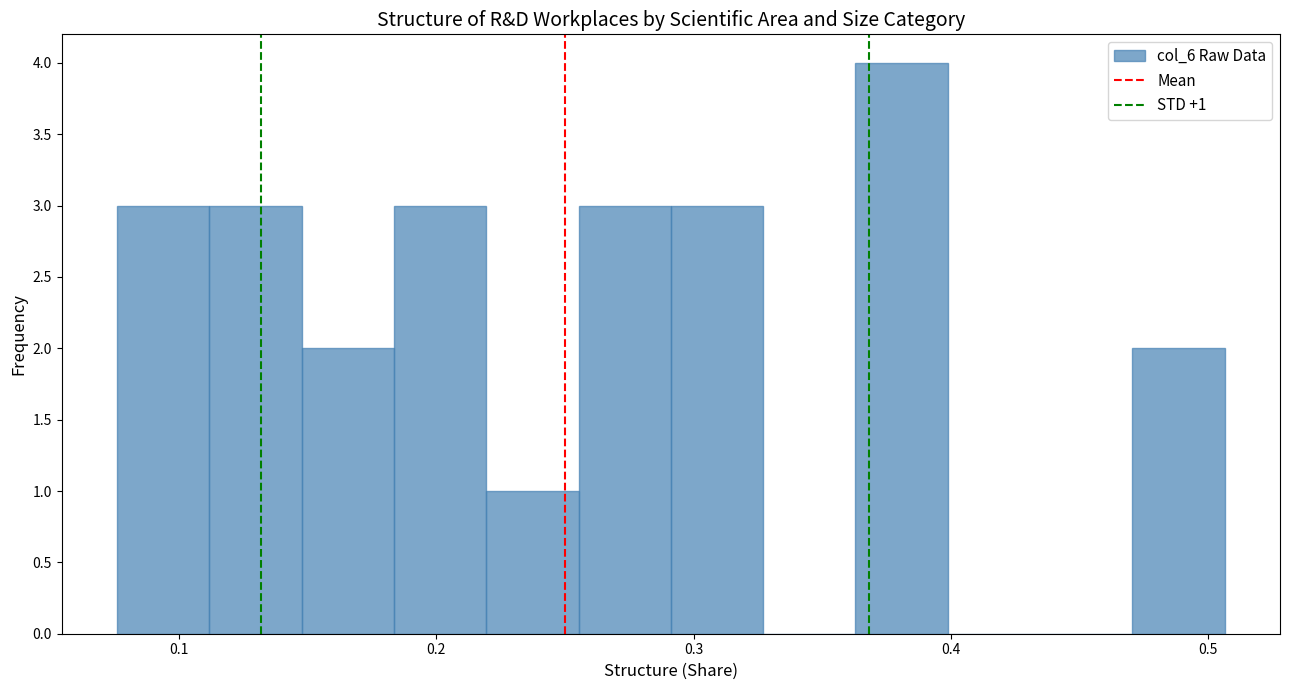

Read against the x-axis, roughly where is the centre of the tallest bar?

0.38